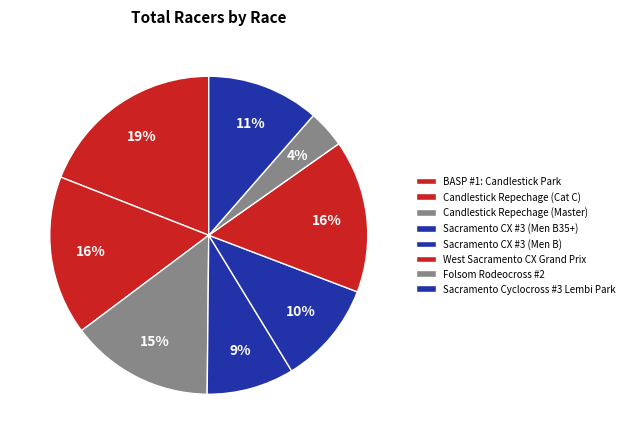

Which has a higher value, BASP #1: Candlestick Park or Sacramento CX #3 (Men B35+)?

BASP #1: Candlestick Park